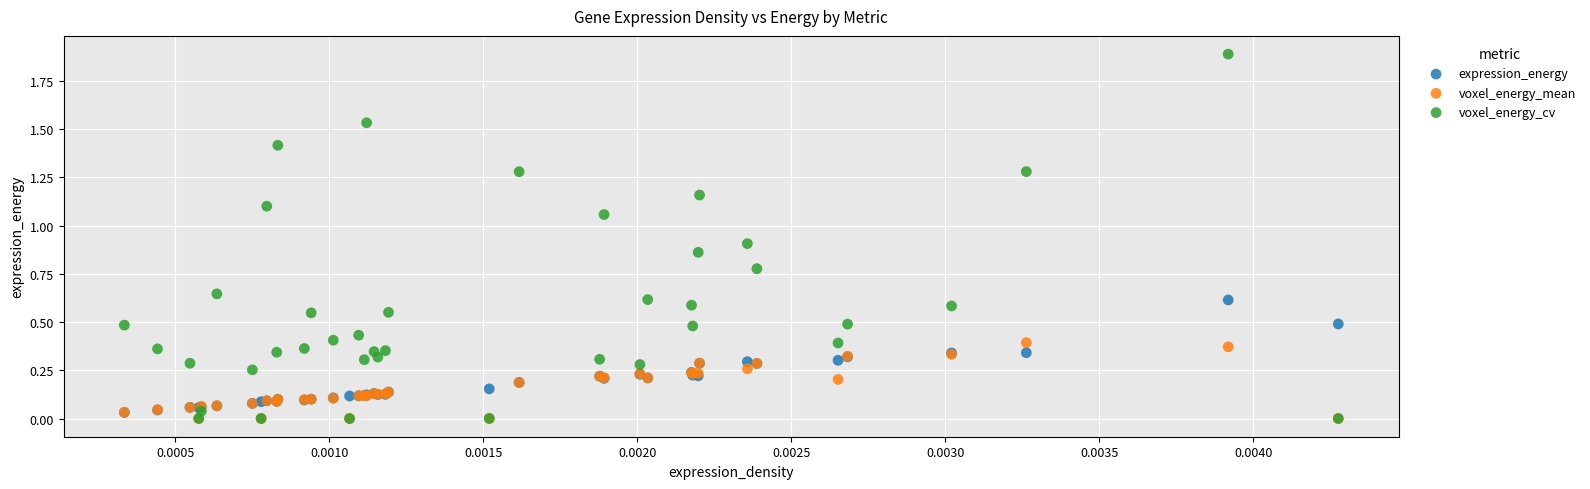

Which series reaches the maximum Y coordinate?

voxel_energy_cv